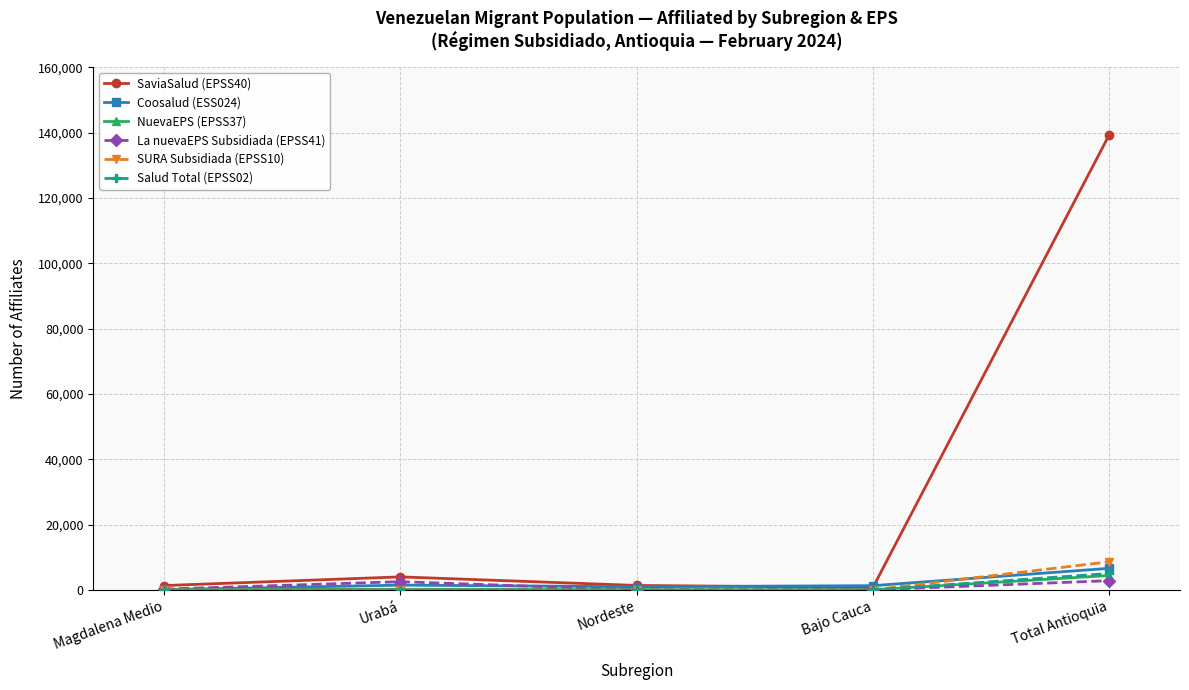

What is the label of the 4th point from the left?

Bajo Cauca